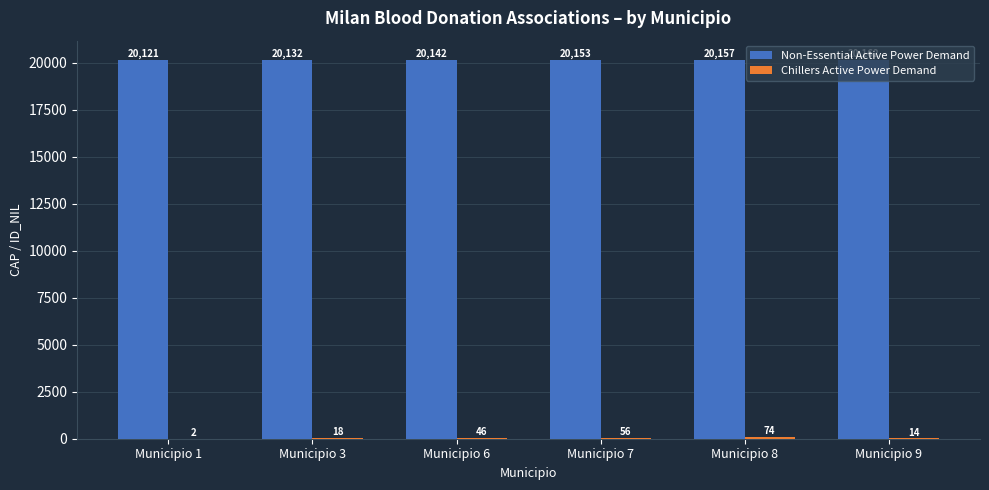

At which category is the sum across all series the highest?

Municipio 8